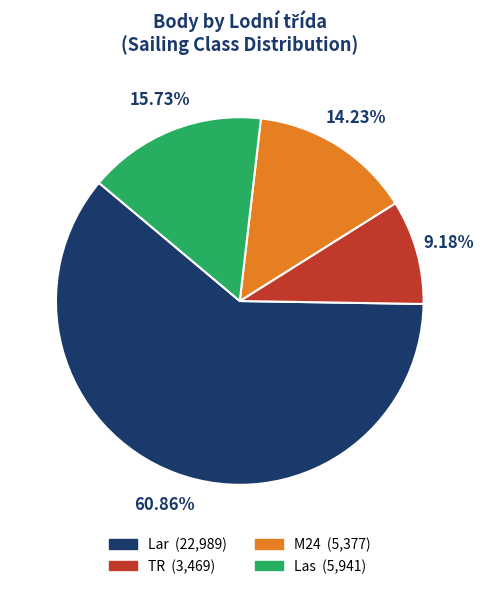

Does any single category account for the majority?

Yes